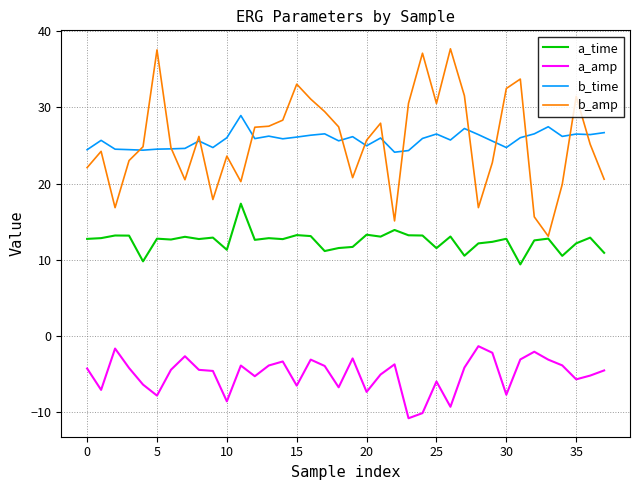

What is the minimum value shown in the chart?

-10.9